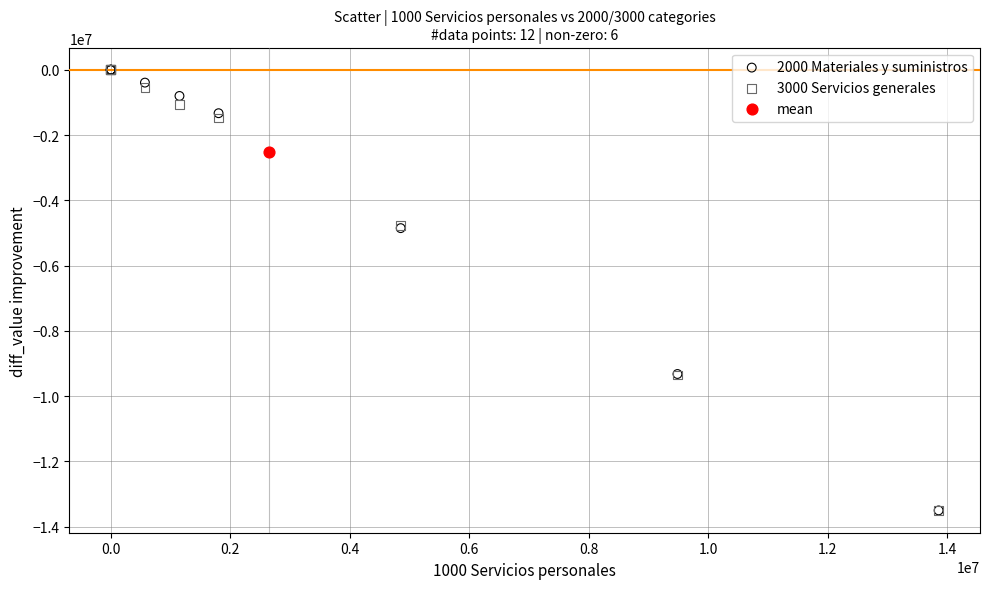

What are all the series names shown in the legend?

2000 Materiales y suministros, 3000 Servicios generales, mean